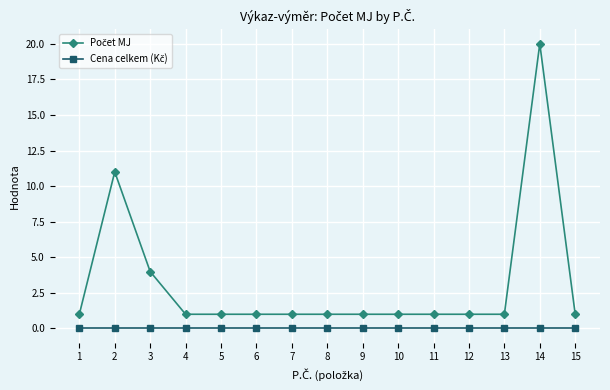

How many categories are shown in the chart?

15